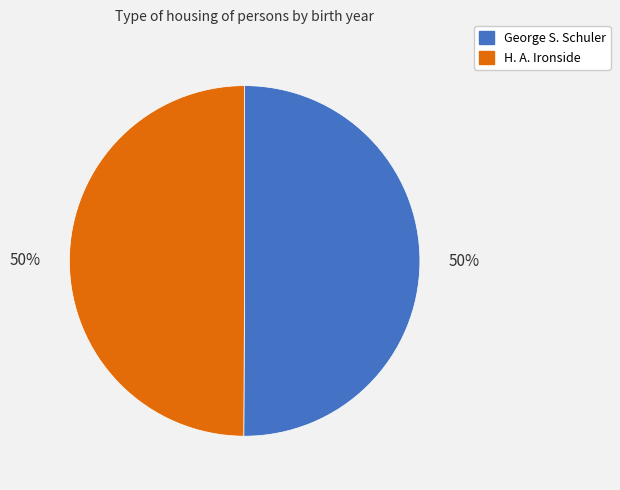

Do H. A. Ironside and George S. Schuler together represent more than half of the pie?

Yes